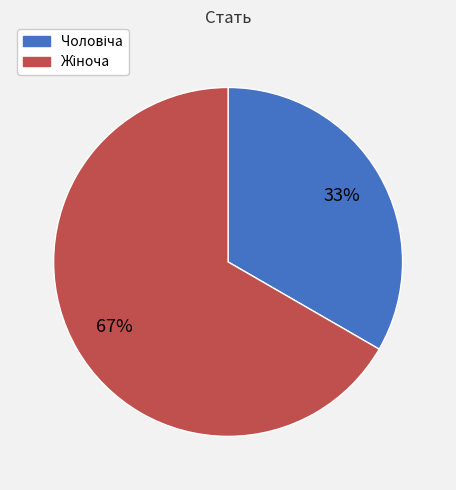

To the nearest percent, what is the average slice percentage?

50%